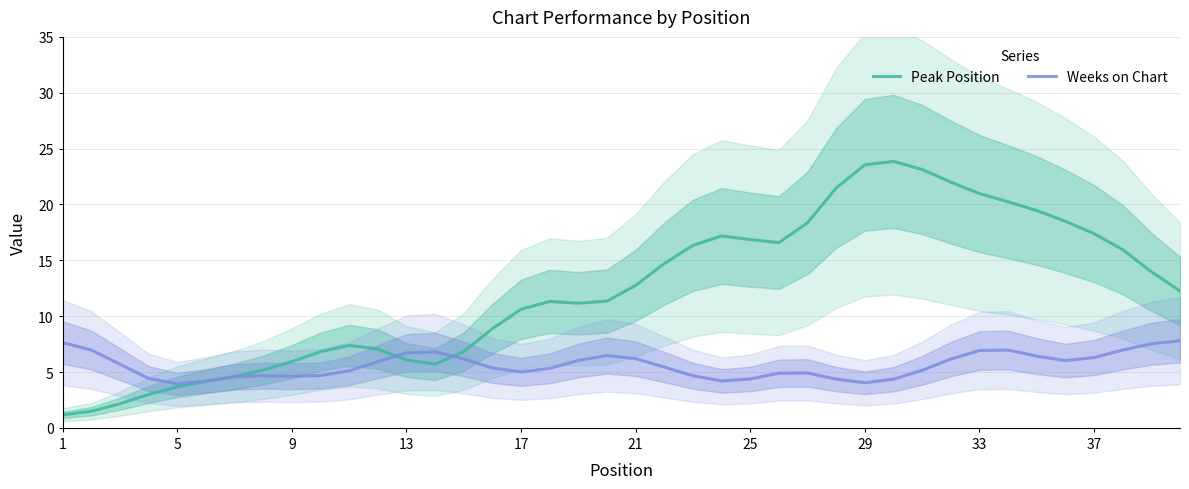

Is this an area chart (filled region under the line)?

No